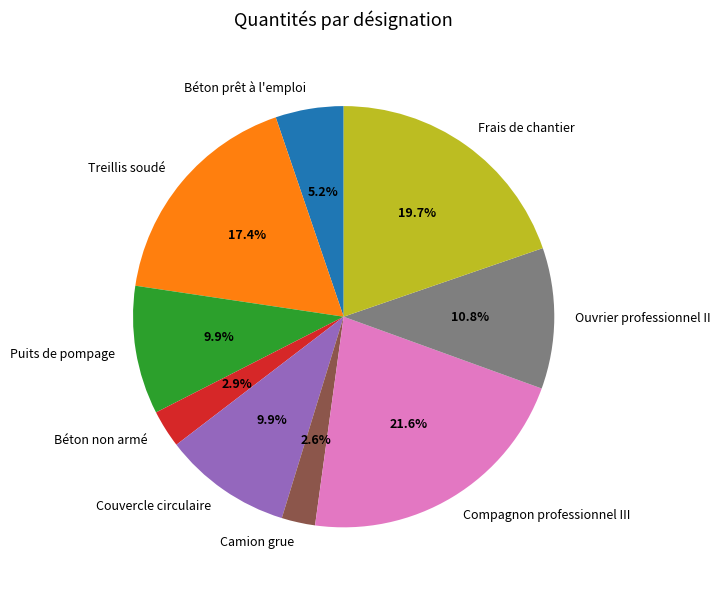

To the nearest percent, what is the difference between the largest and smallest slice percentages?

19%